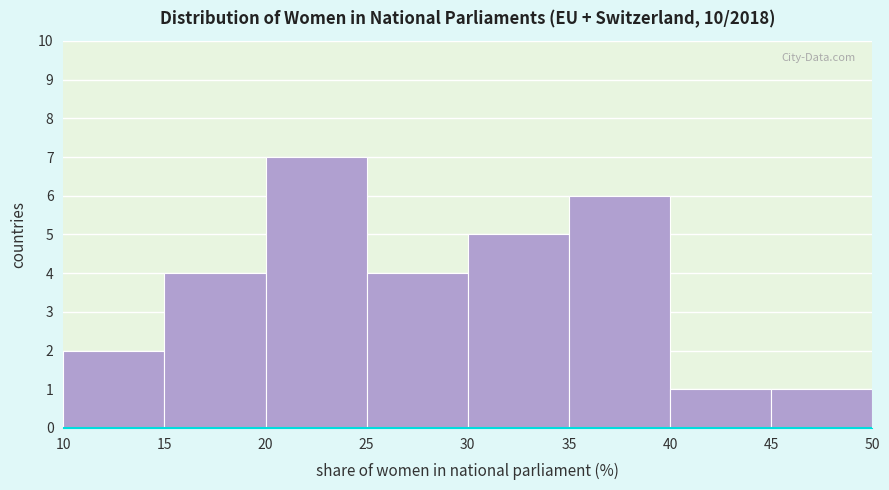

Over which range of the x-axis is the bar tallest?

20 to 25